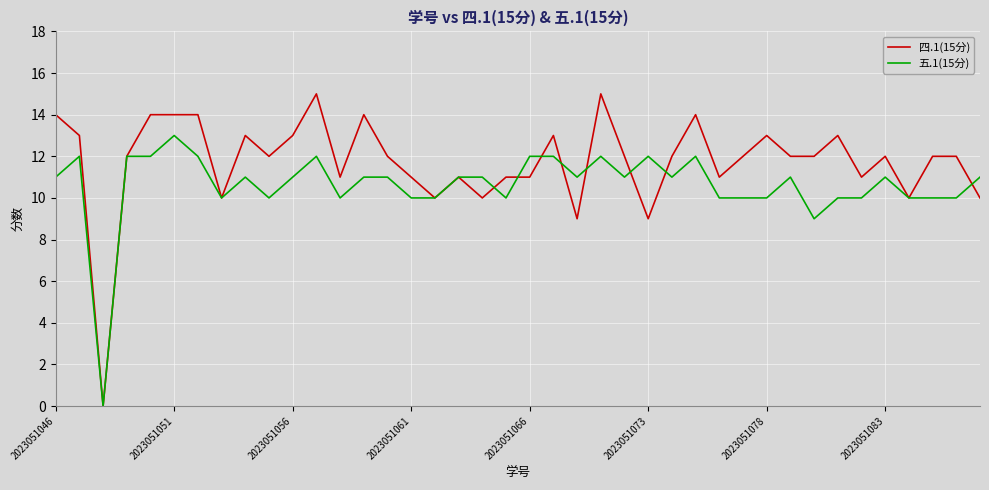

List the series in order of their peak value, highest first.

四.1(15分), 五.1(15分)